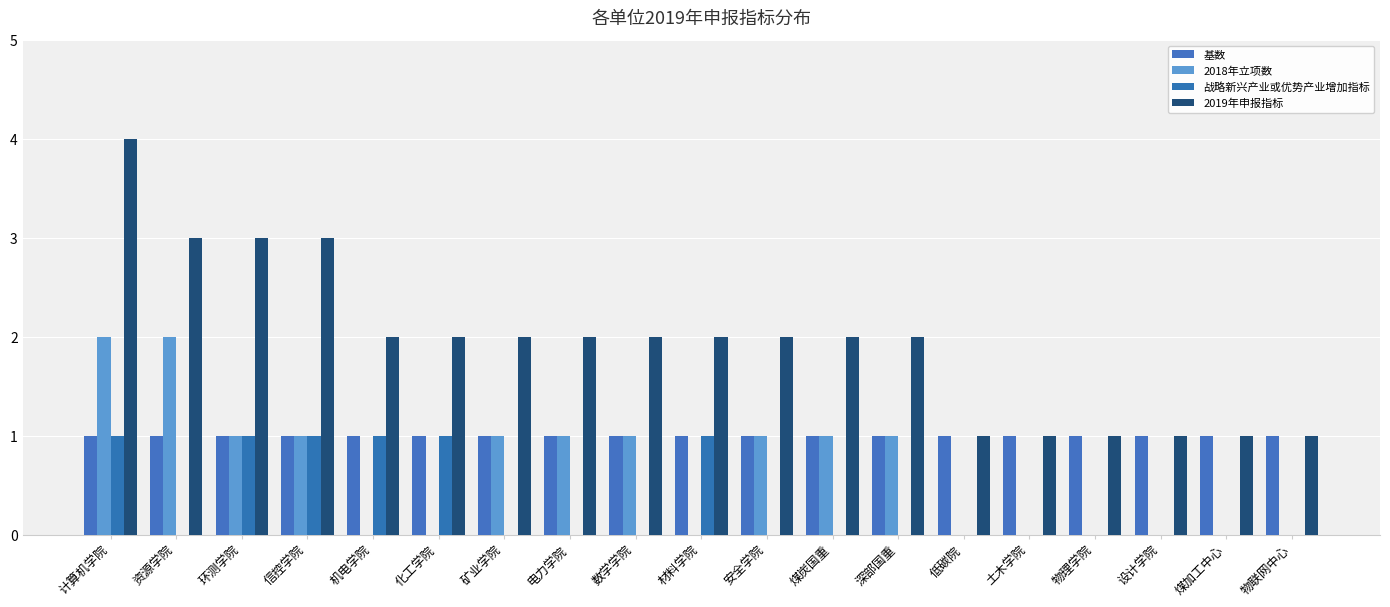

Reading right to left, extract all data points from this chart.

基数: 物联网中心=1	煤加工中心=1	设计学院=1	物理学院=1	土木学院=1	低碳院=1	深部国重=1	煤炭国重=1	安全学院=1	材料学院=1	数学学院=1	电力学院=1	矿业学院=1	化工学院=1	机电学院=1	信控学院=1	环测学院=1	资源学院=1	计算机学院=1
2018年立项数: 物联网中心=0	煤加工中心=0	设计学院=0	物理学院=0	土木学院=0	低碳院=0	深部国重=1	煤炭国重=1	安全学院=1	材料学院=0	数学学院=1	电力学院=1	矿业学院=1	化工学院=0	机电学院=0	信控学院=1	环测学院=1	资源学院=2	计算机学院=2
战略新兴产业或优势产业增加指标: 物联网中心=0	煤加工中心=0	设计学院=0	物理学院=0	土木学院=0	低碳院=0	深部国重=0	煤炭国重=0	安全学院=0	材料学院=1	数学学院=0	电力学院=0	矿业学院=0	化工学院=1	机电学院=1	信控学院=1	环测学院=1	资源学院=0	计算机学院=1
2019年申报指标: 物联网中心=1	煤加工中心=1	设计学院=1	物理学院=1	土木学院=1	低碳院=1	深部国重=2	煤炭国重=2	安全学院=2	材料学院=2	数学学院=2	电力学院=2	矿业学院=2	化工学院=2	机电学院=2	信控学院=3	环测学院=3	资源学院=3	计算机学院=4